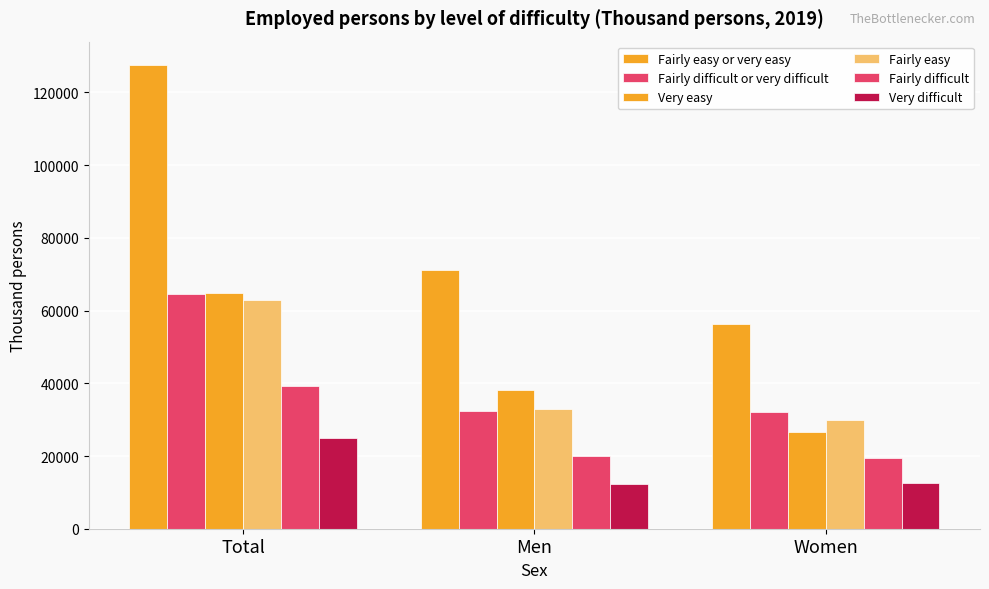

What is the total value across all series at Women?

176932.8